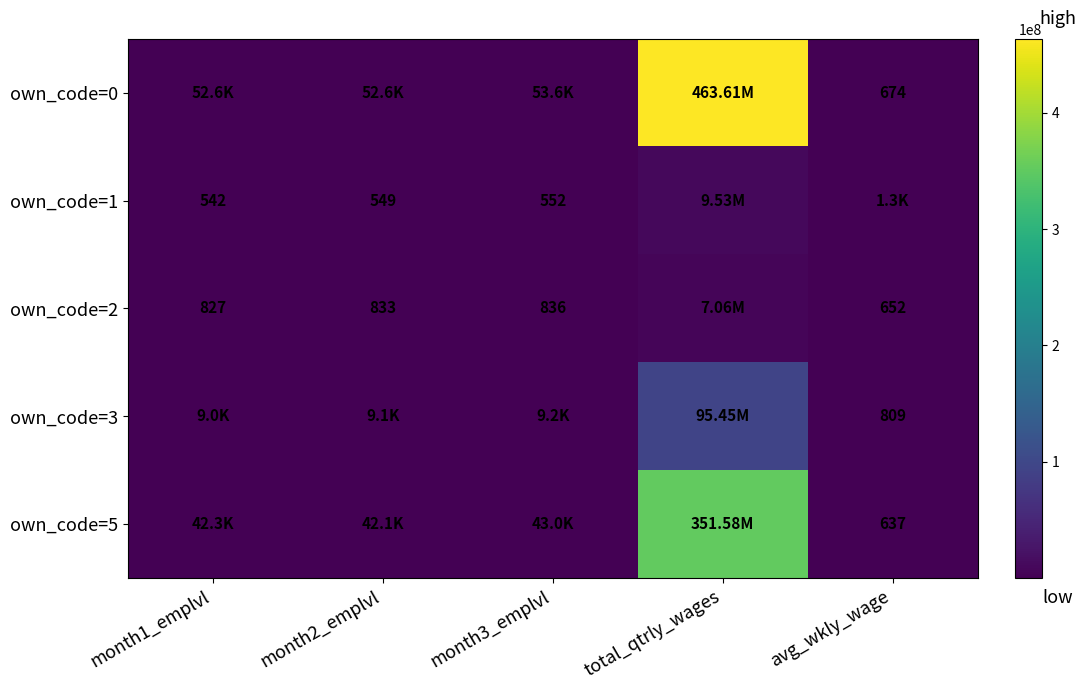

Rank the categories by own_code=3 value from lowest to highest.

avg_wkly_wage, month1_emplvl, month2_emplvl, month3_emplvl, total_qtrly_wages